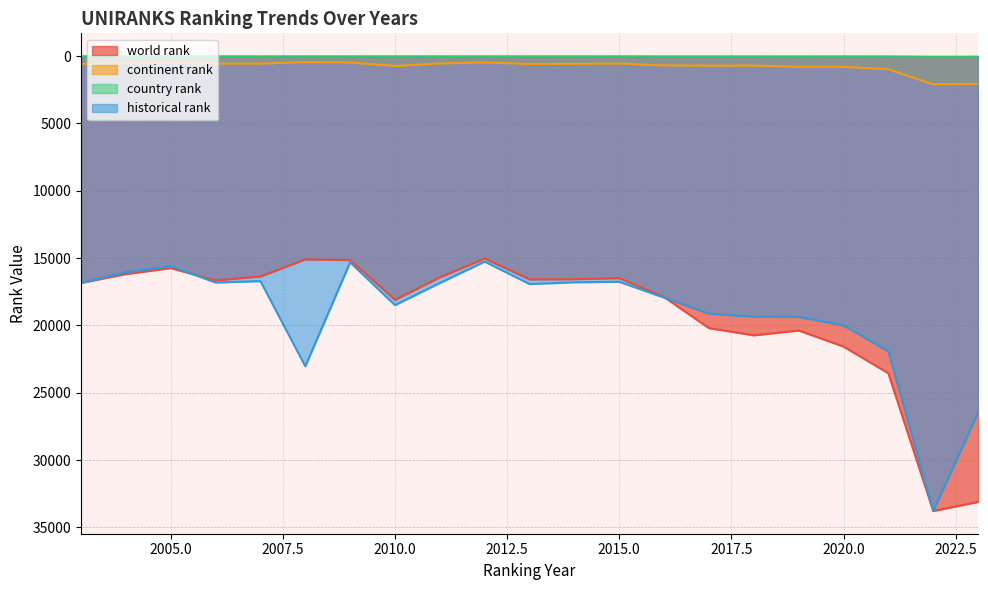

How many values in the historical rank series are below 16929?

10